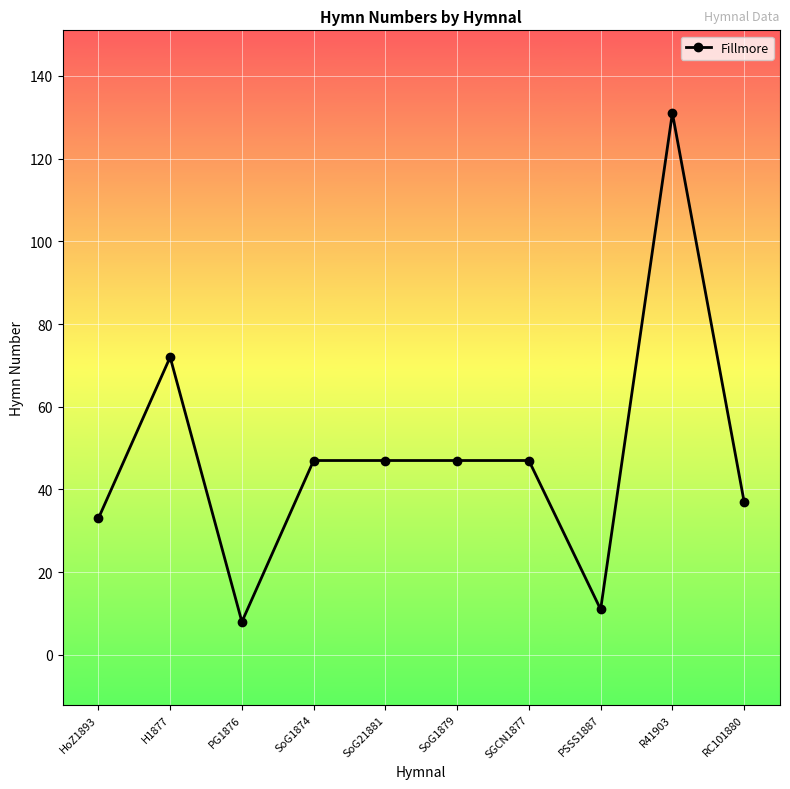

True or false: there are more than 1 points higher than both neighbors.

True